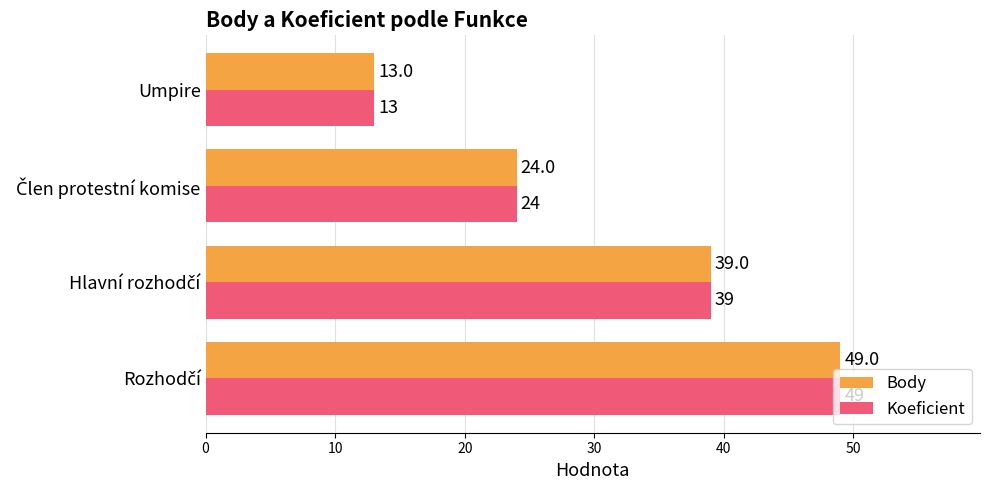

Which label corresponds to the smallest value in the chart?

Umpire